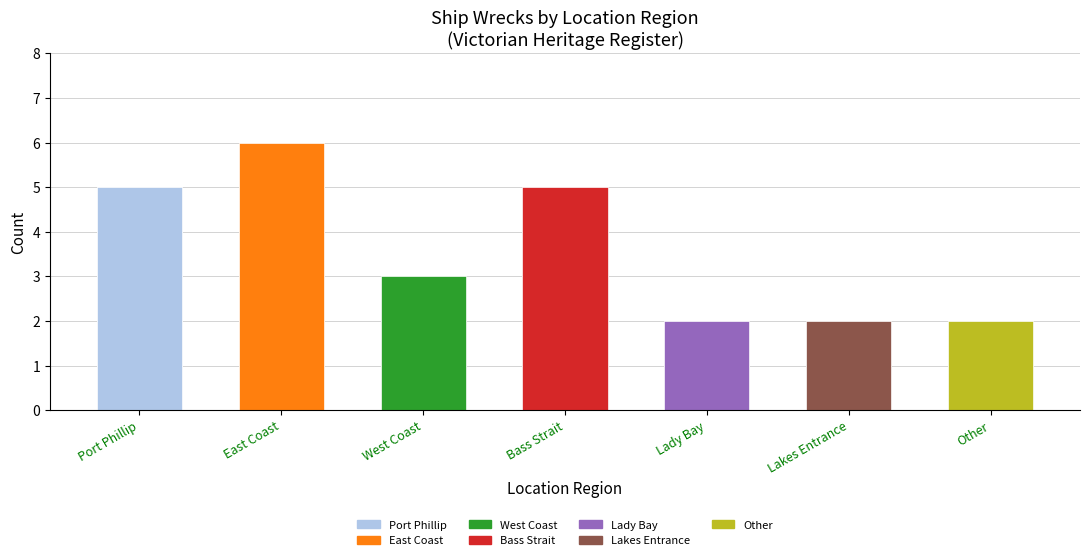

Between Other and Lady Bay, which is larger?

Other